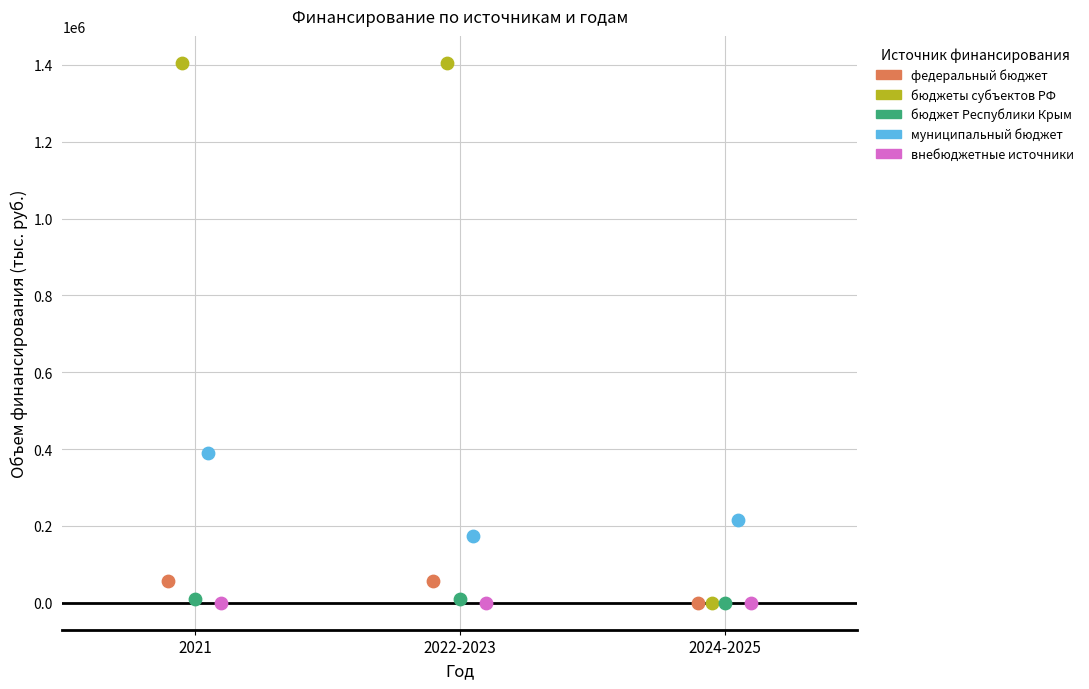

What are all the series names shown in the legend?

федеральный бюджет, бюджеты субъектов РФ, бюджет Республики Крым, муниципальный бюджет, внебюджетные источники